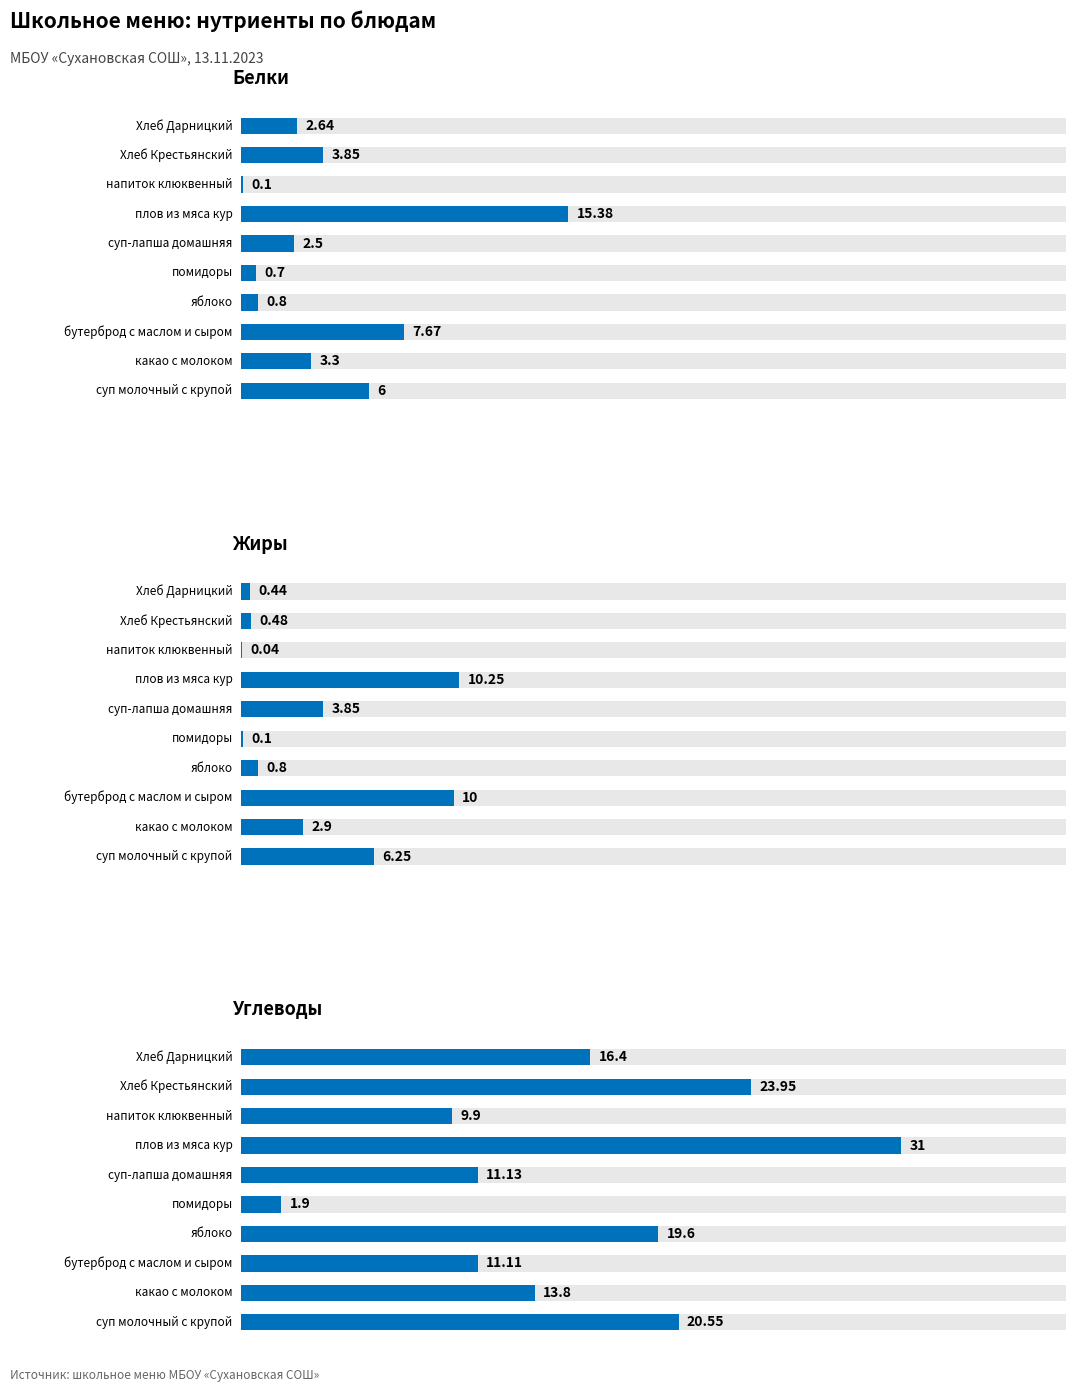

What is the minimum value for белки (г)?

0.1